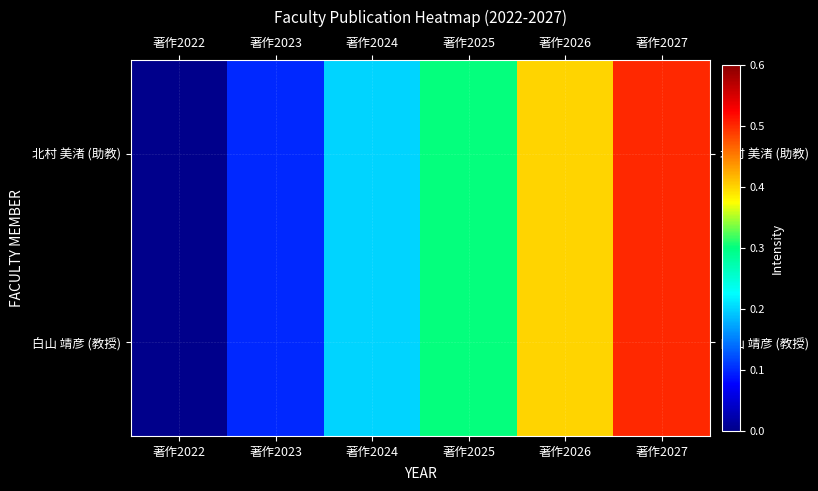

Between 著作2024 and 著作2026, which is larger?

著作2026